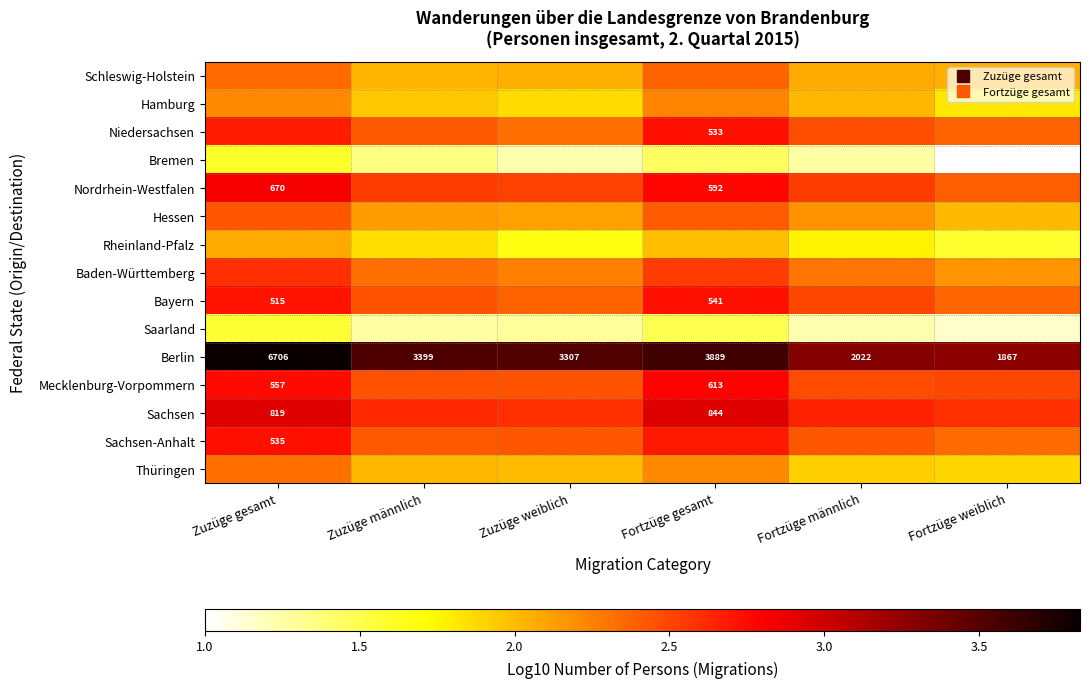

The Baden-Württemberg series shows 1.6 at Zuzüge weiblich. True or false?

False